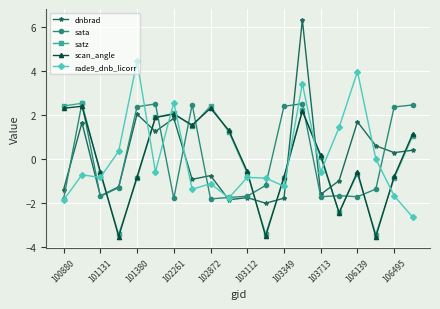

What is the value of the sata point at the 16th from the left?

-1.7